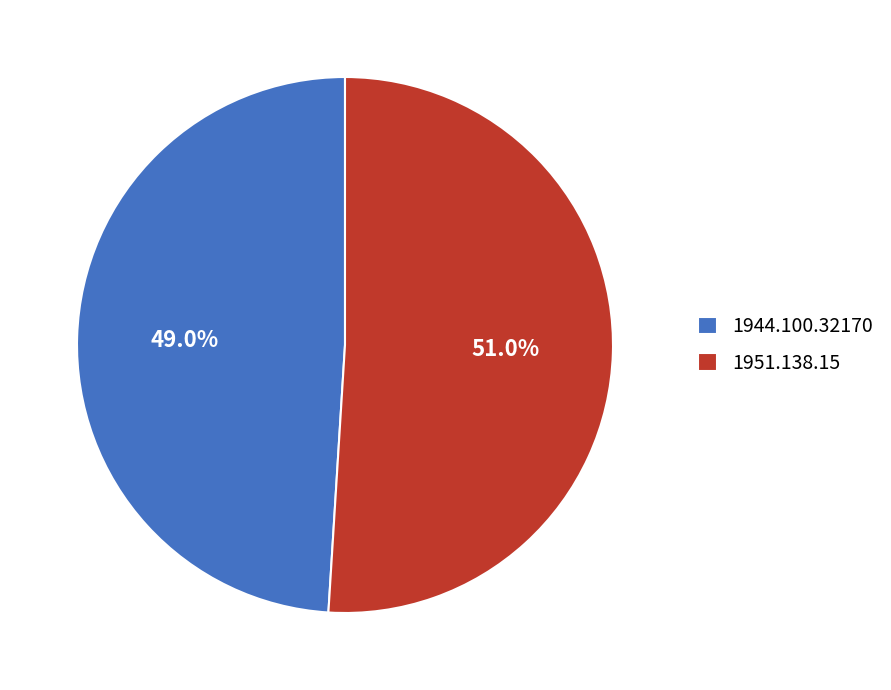

How many segments does this pie chart have?

2